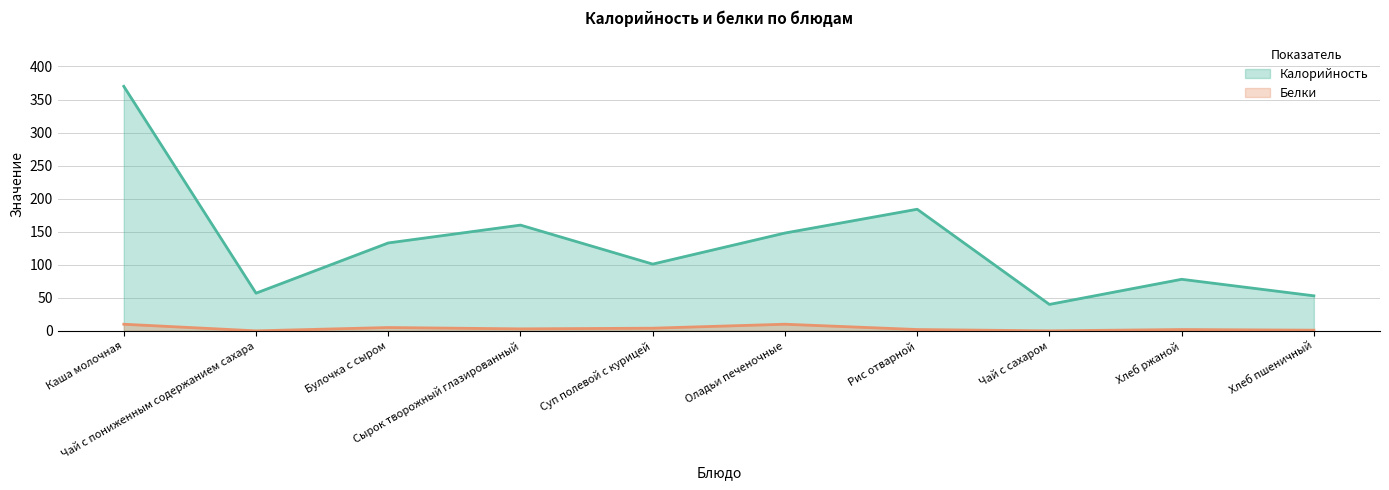

Is it true that Белки equals 3 at Сырок творожный глазированный?

True